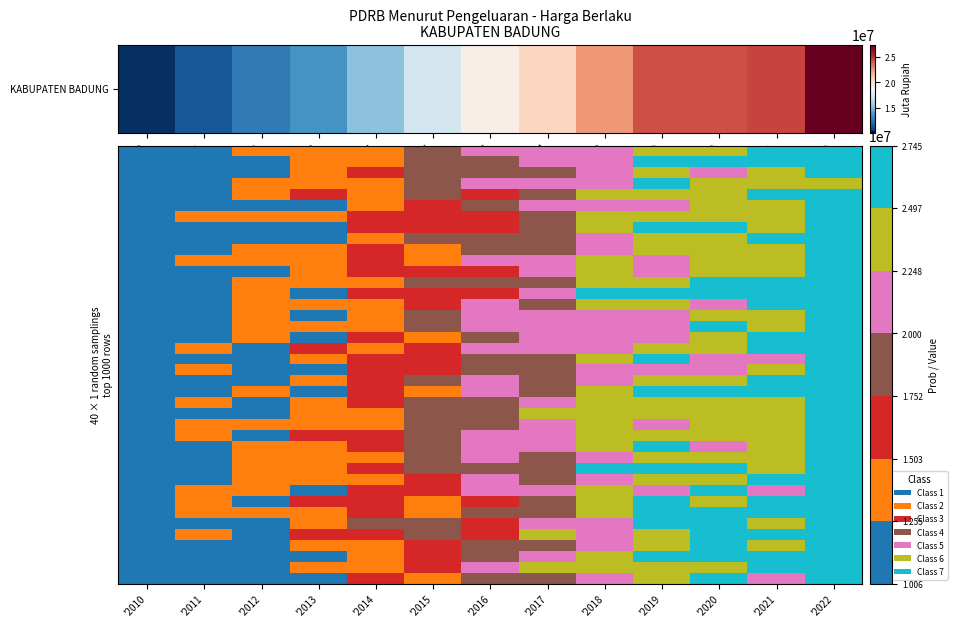

Which category has the lowest value across all series?

'2010